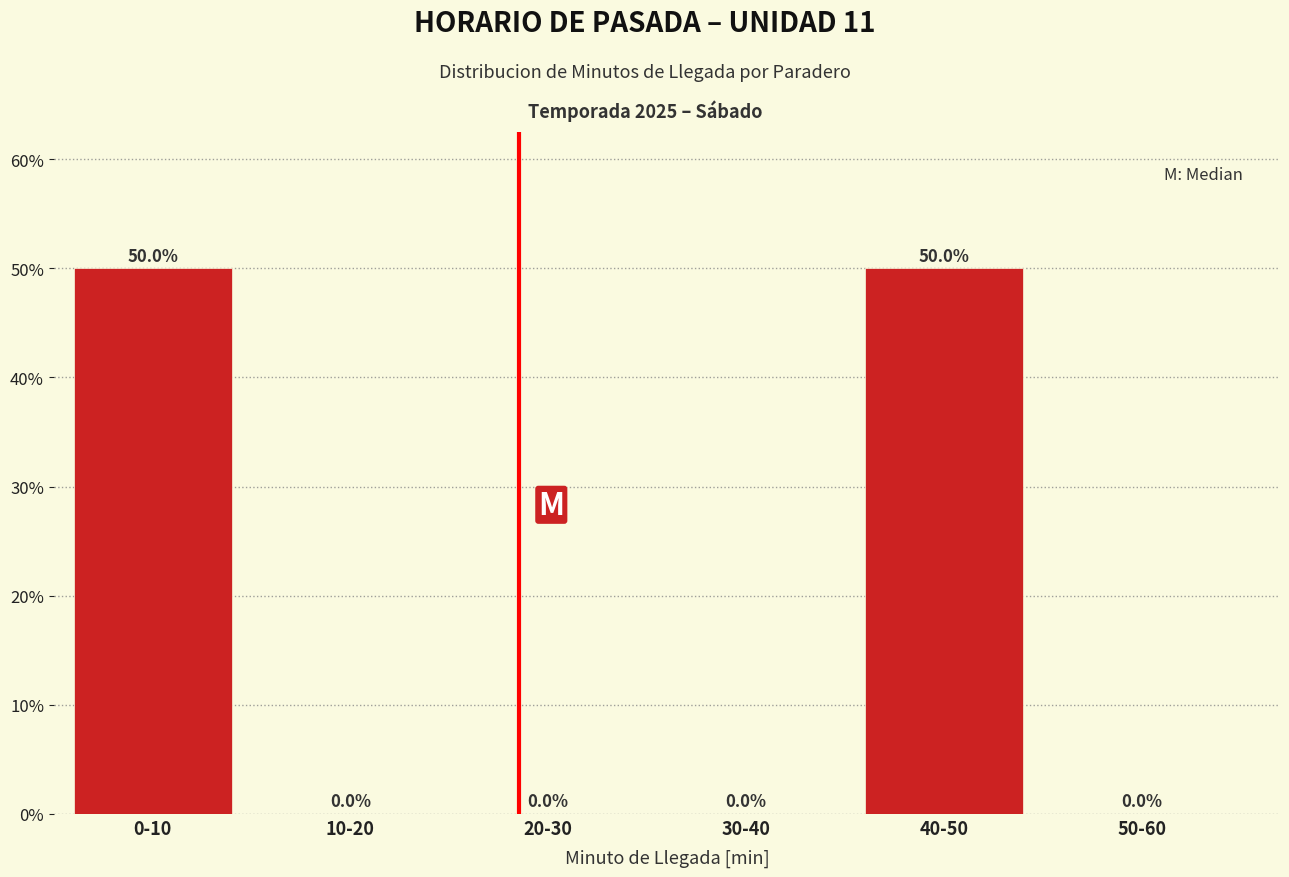

Reading left to right, extract all data points from this chart.

0-10=50	10-20=0	20-30=0	30-40=0	40-50=50	50-60=0